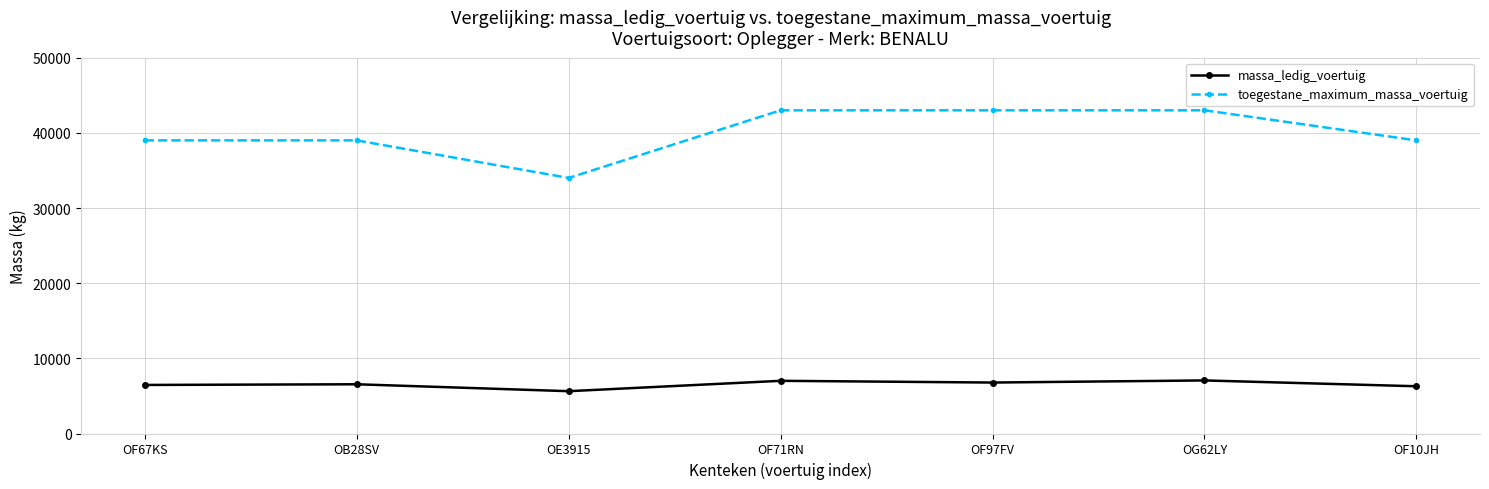

What is the minimum value for toegestane_maximum_massa_voertuig?

34000